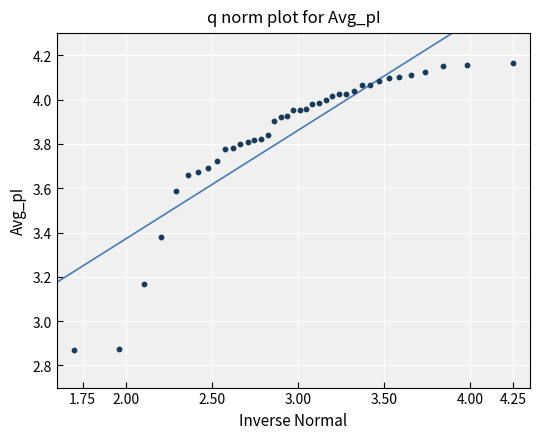

What is the range of Y values (max minus min)?

1.3